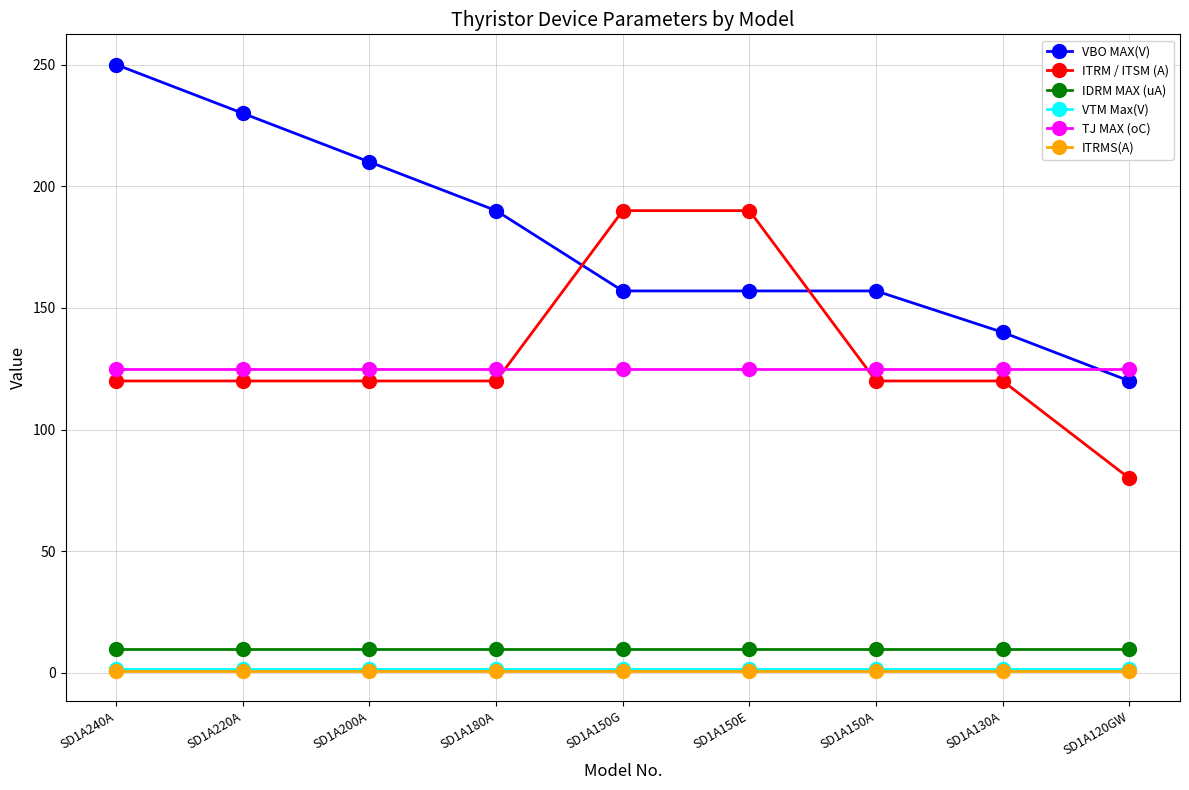

What value does the VTM Max(V) series have at SD1A180A?

1.5